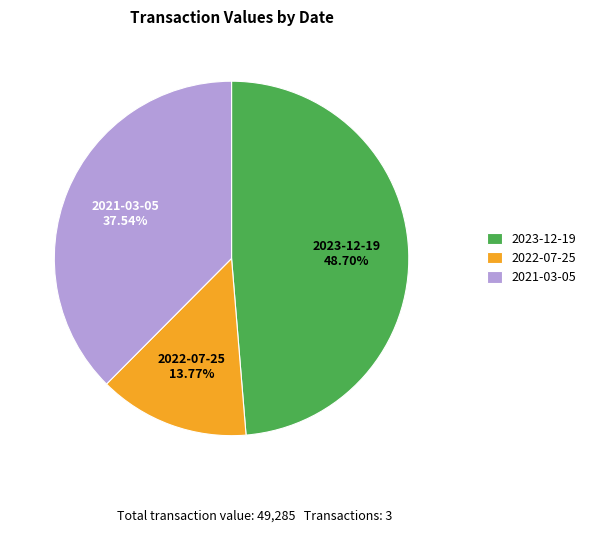

The 2023-12-19 slice represents 49% of the pie. True or false?

True